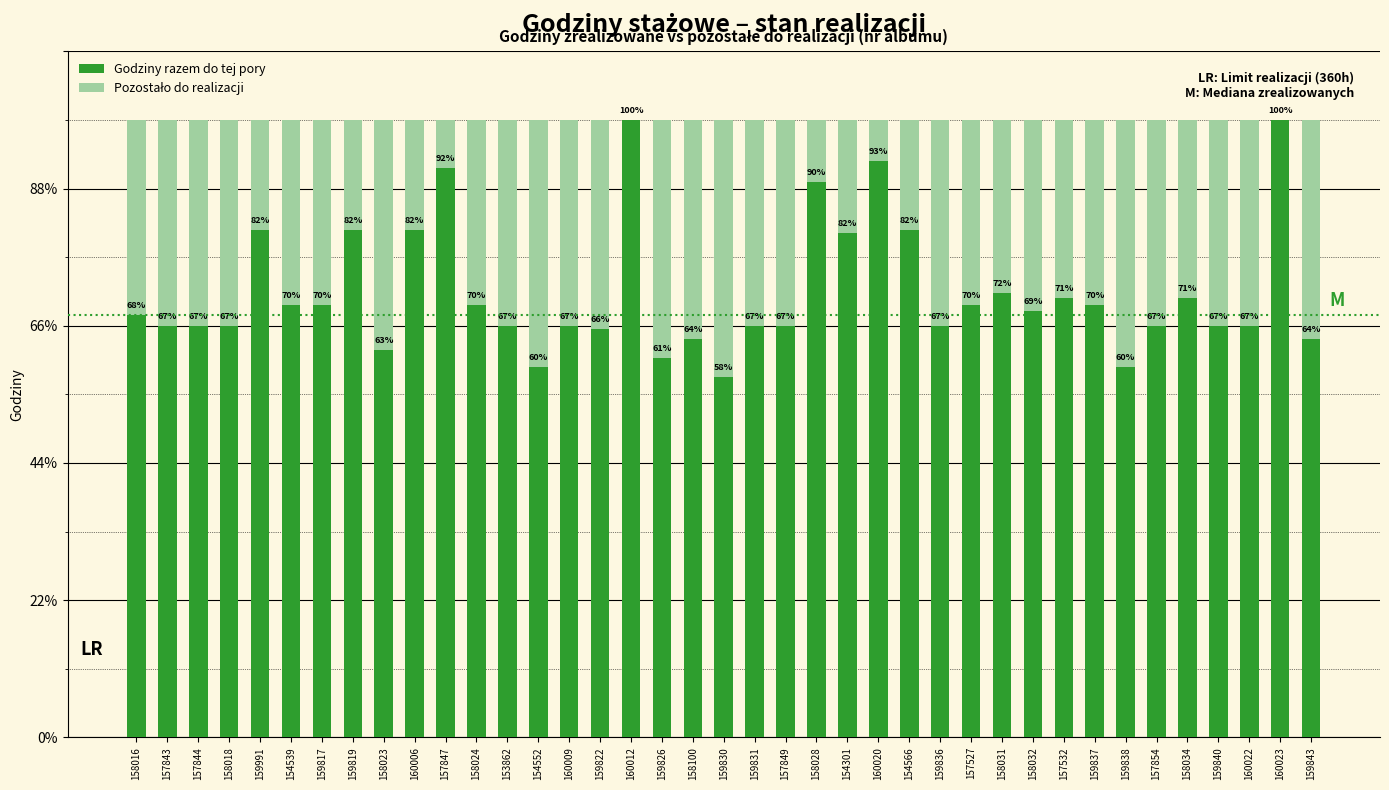

What is the label of the 9th bar from the left?

158023